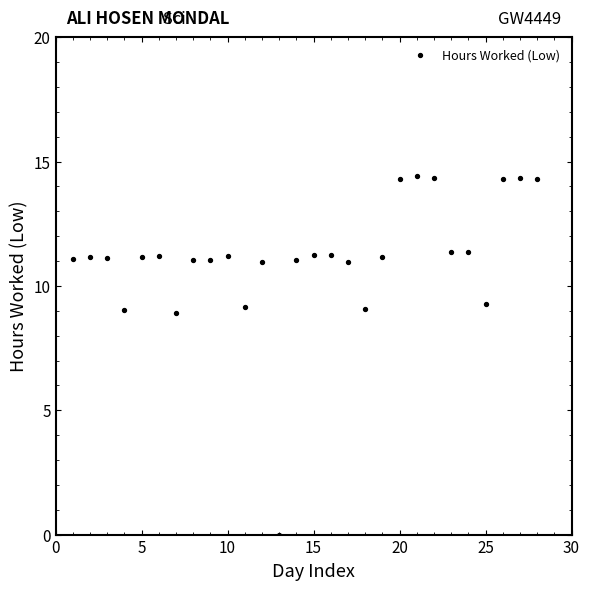

What is the range of X values (max minus min)?

27.0